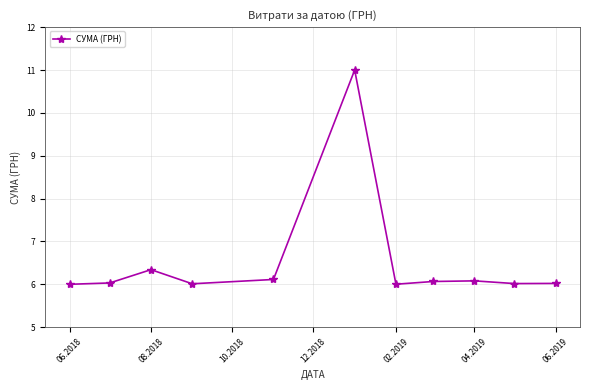

What is the smallest value displayed?

6.0